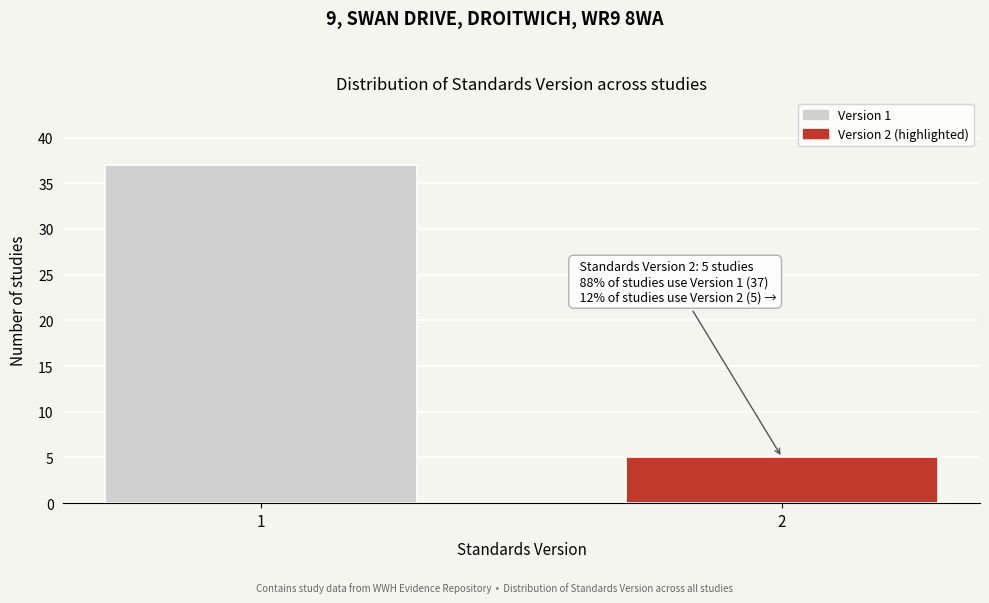

Reading right to left, list all the values displayed in this chart.

2=5	1=37